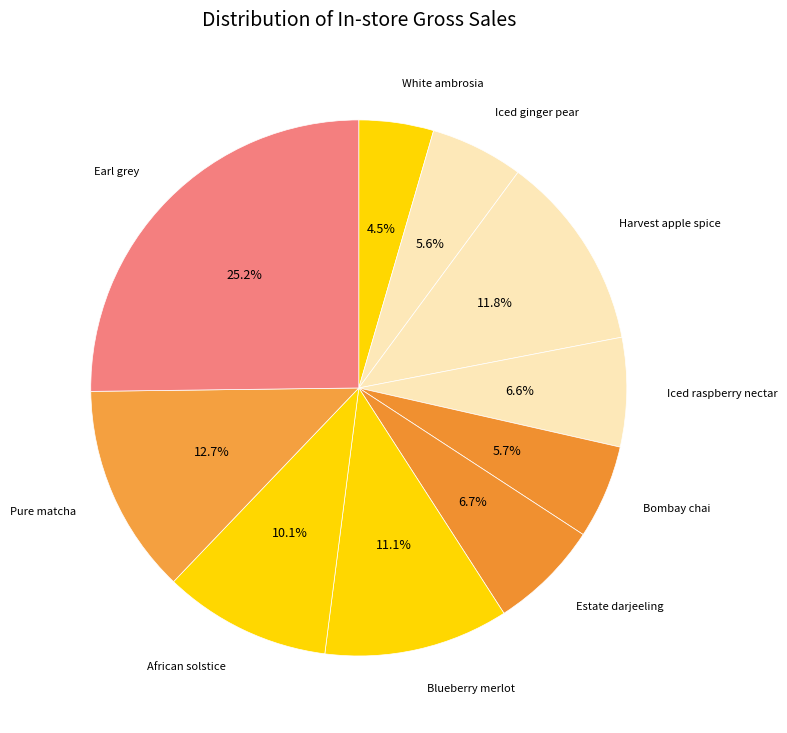

To the nearest percent, what is the difference between the Blueberry merlot and Iced raspberry nectar slice percentages?

5%